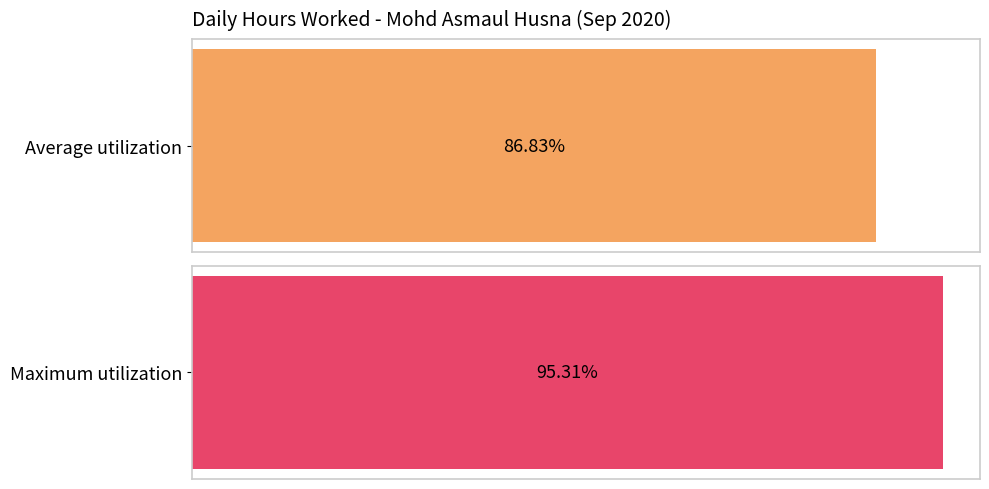

True or false: the data shows 7.6 at 25.

False